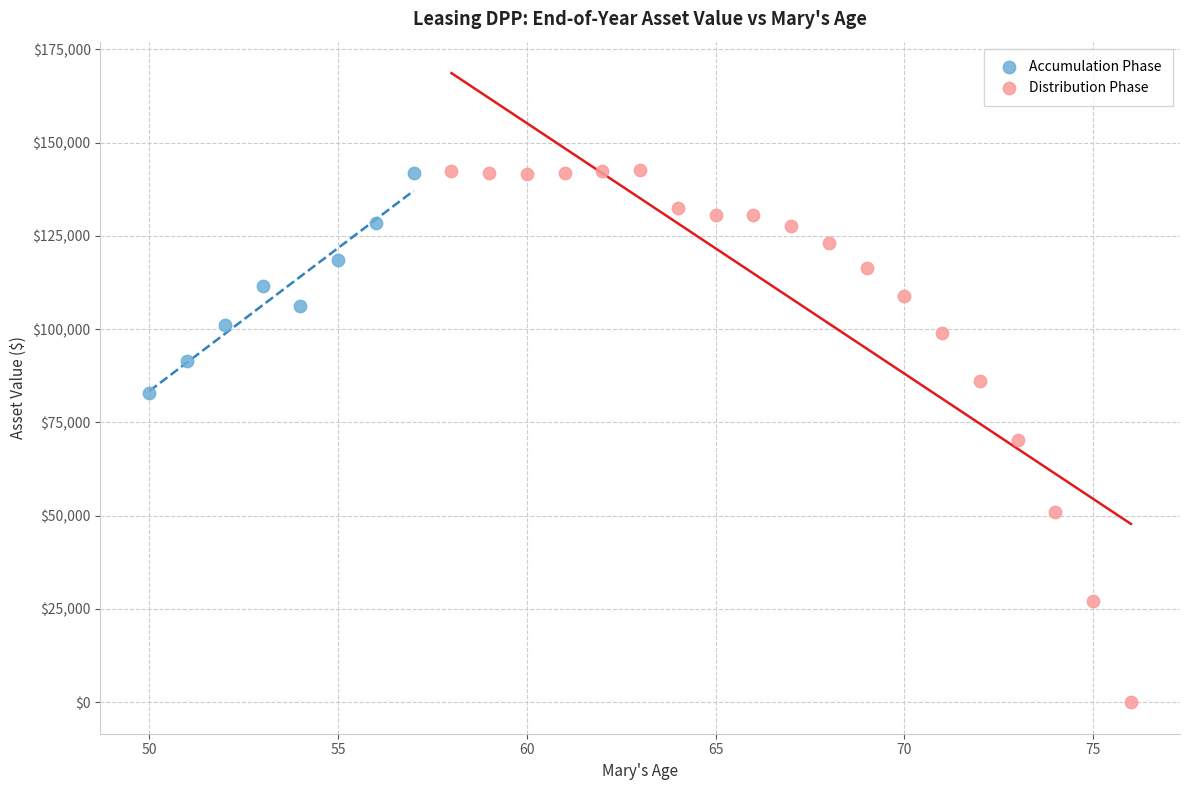

Which series reaches the minimum Y coordinate?

Distribution Phase